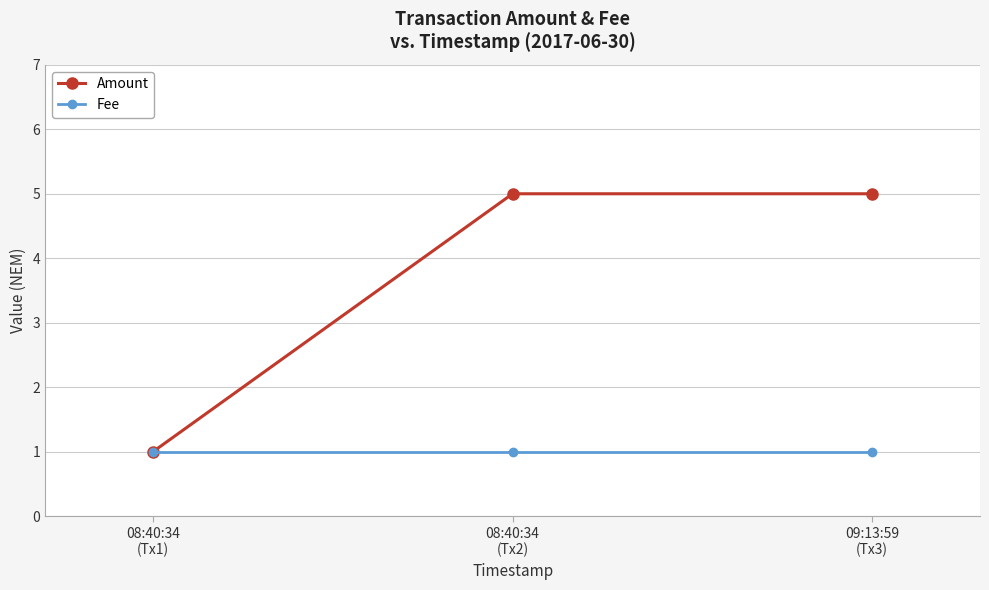

What is the total value across all series at 08:40:34
(Tx1)?

2